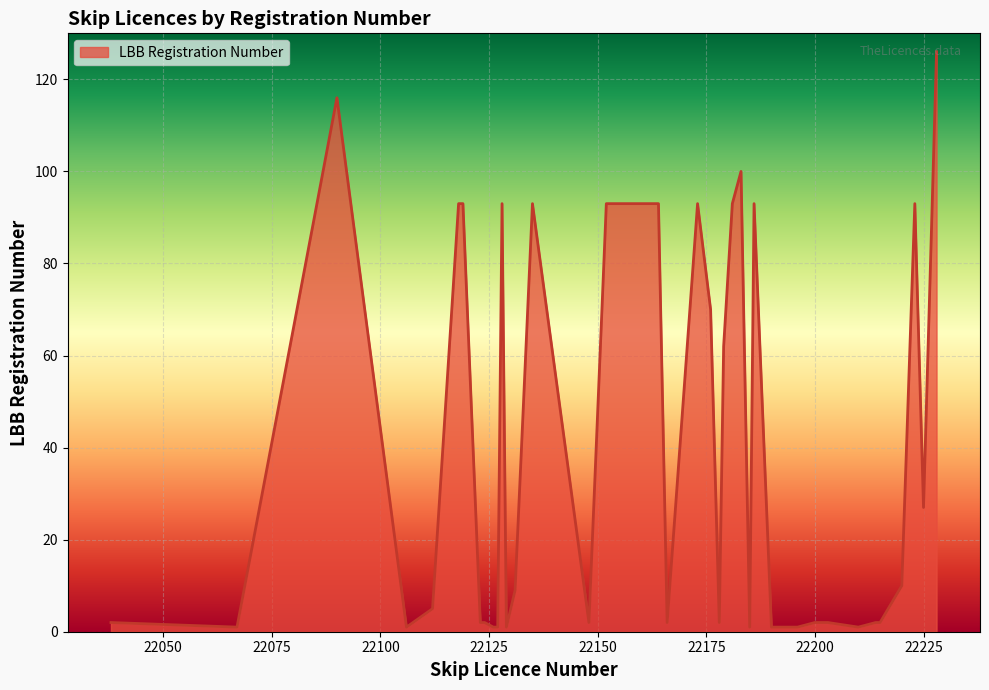

Approximately how many times larger is the value at 22166 compared to 22135?

0.1